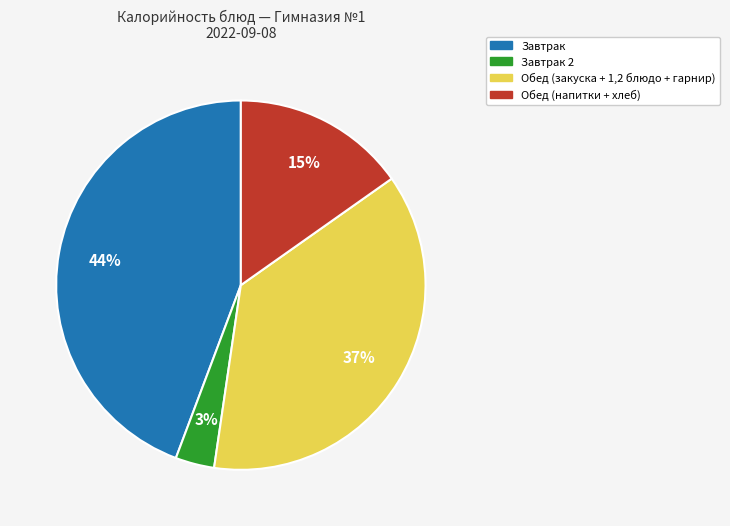

Is there any slice that represents more than half of the pie?

No